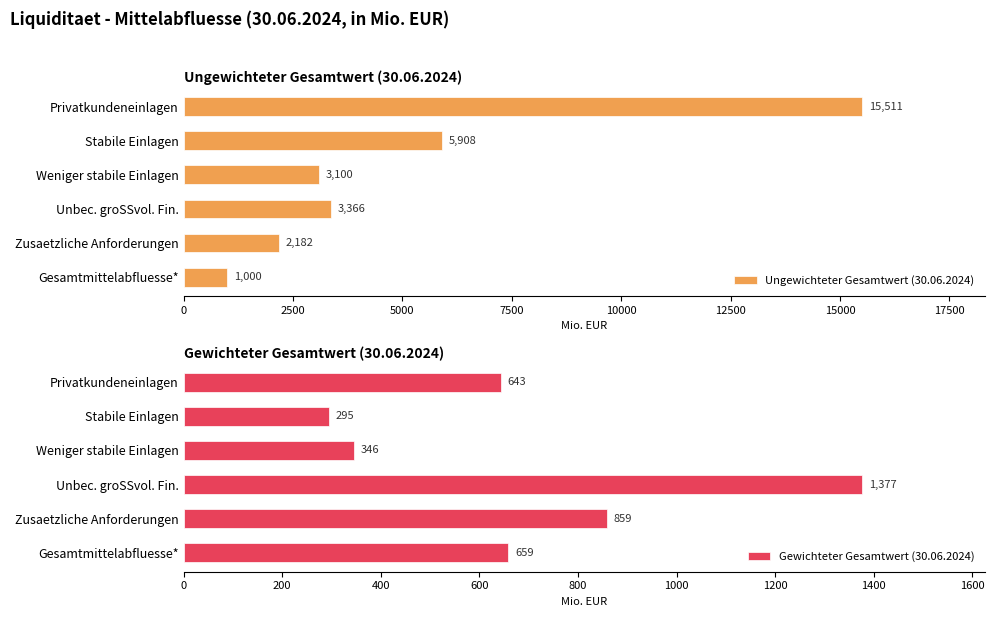

How many groups of bars are there?

6